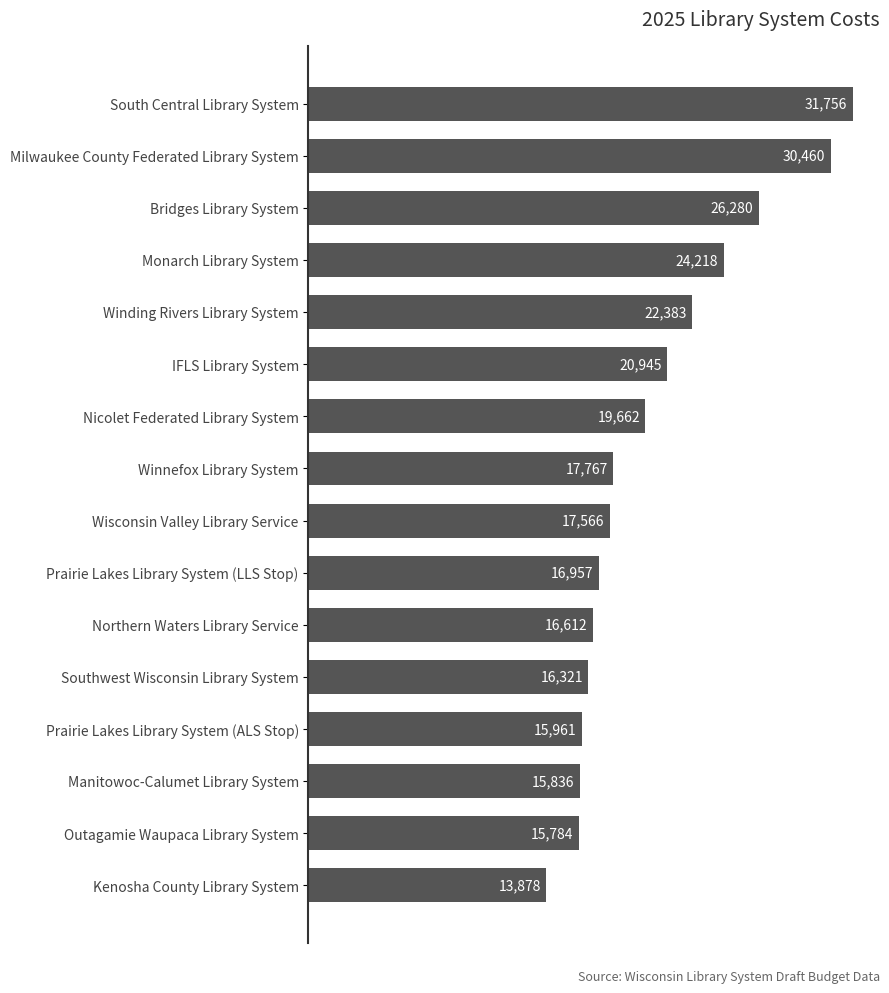

Does the chart contain any negative values?

No